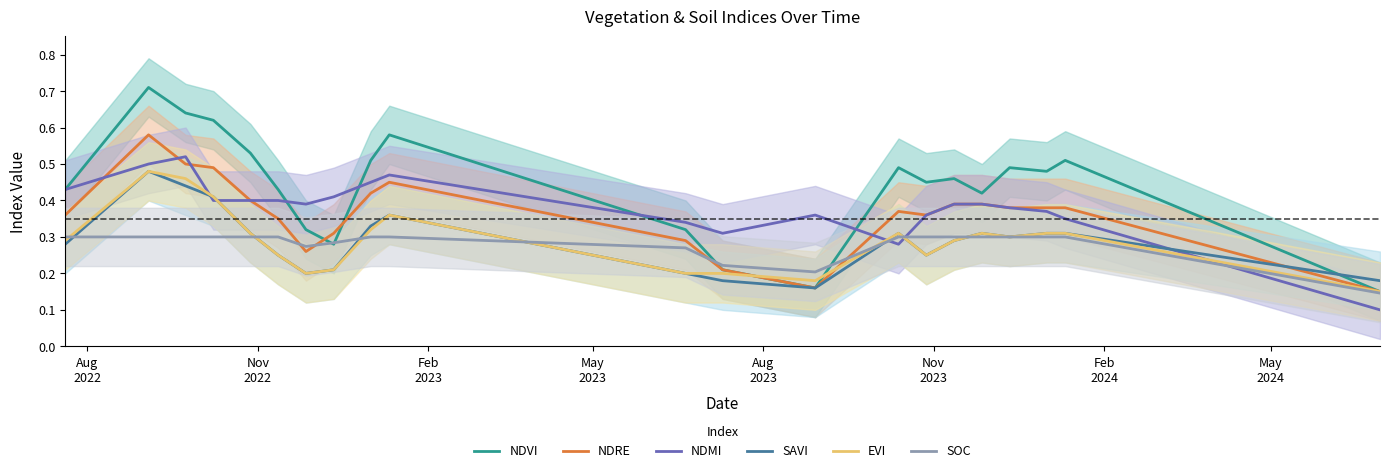

Which series ends up on top after the final intersection of SAVI and NDMI?

SAVI